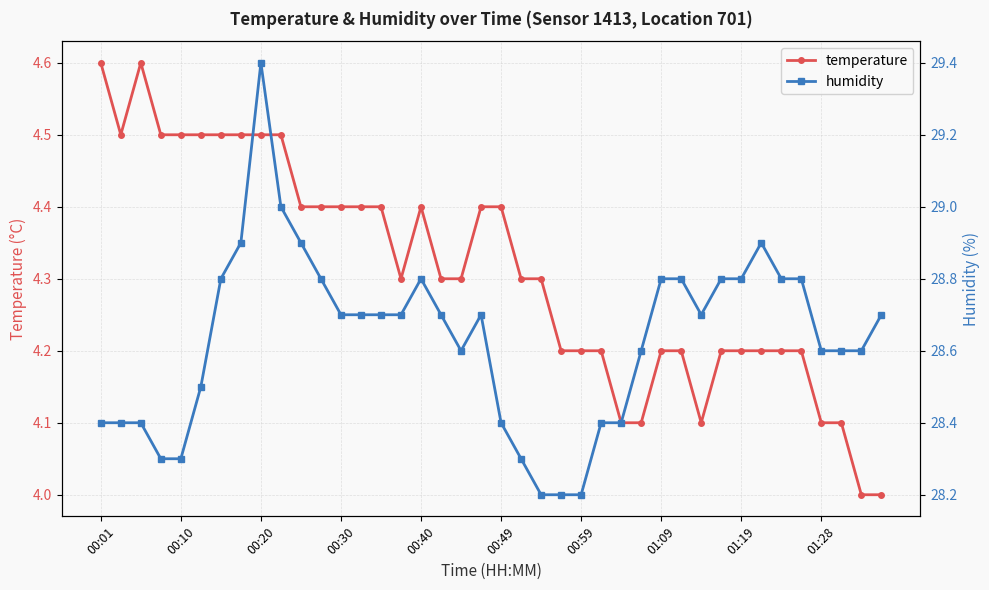

True or false: temperature has more than 0 interior local peaks.

True